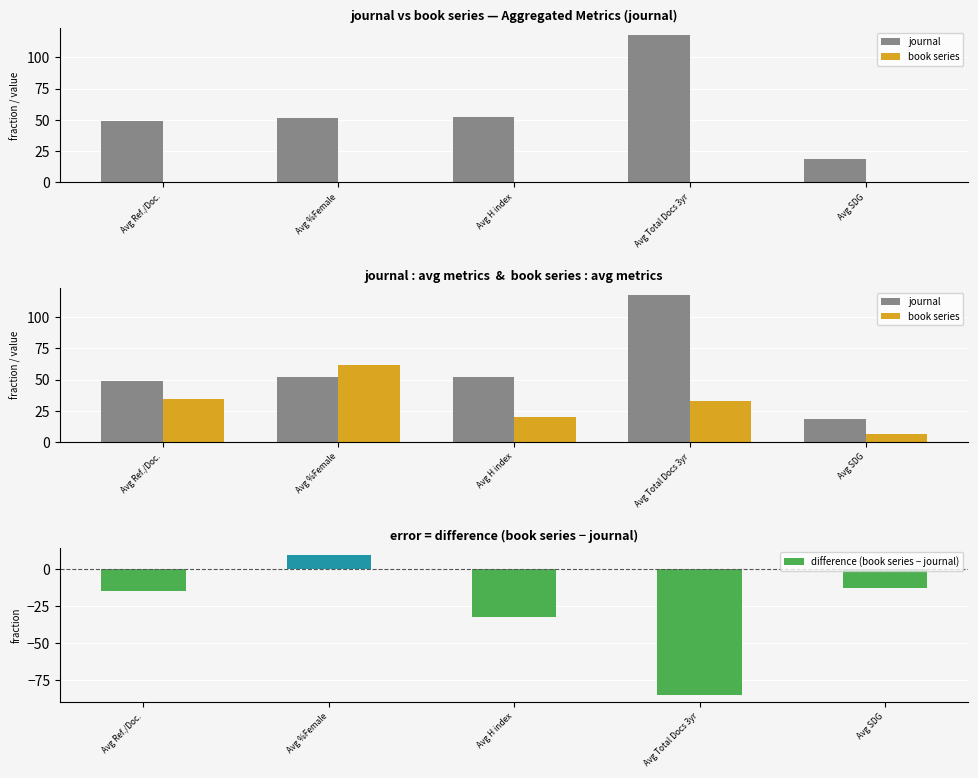

Reading left to right, extract all data points from this chart.

journal: Avg Ref./Doc.=49.2	Avg %Female=51.8	Avg H index=52.3	Avg Total Docs 3yr=117.5	Avg SDG=18.5
book series: Avg Ref./Doc.=34.4	Avg %Female=61.9	Avg H index=20.0	Avg Total Docs 3yr=32.5	Avg SDG=6.0
difference (book series − journal): Avg Ref./Doc.=-14.8	Avg %Female=10.1	Avg H index=-32.3	Avg Total Docs 3yr=-85.0	Avg SDG=-12.5